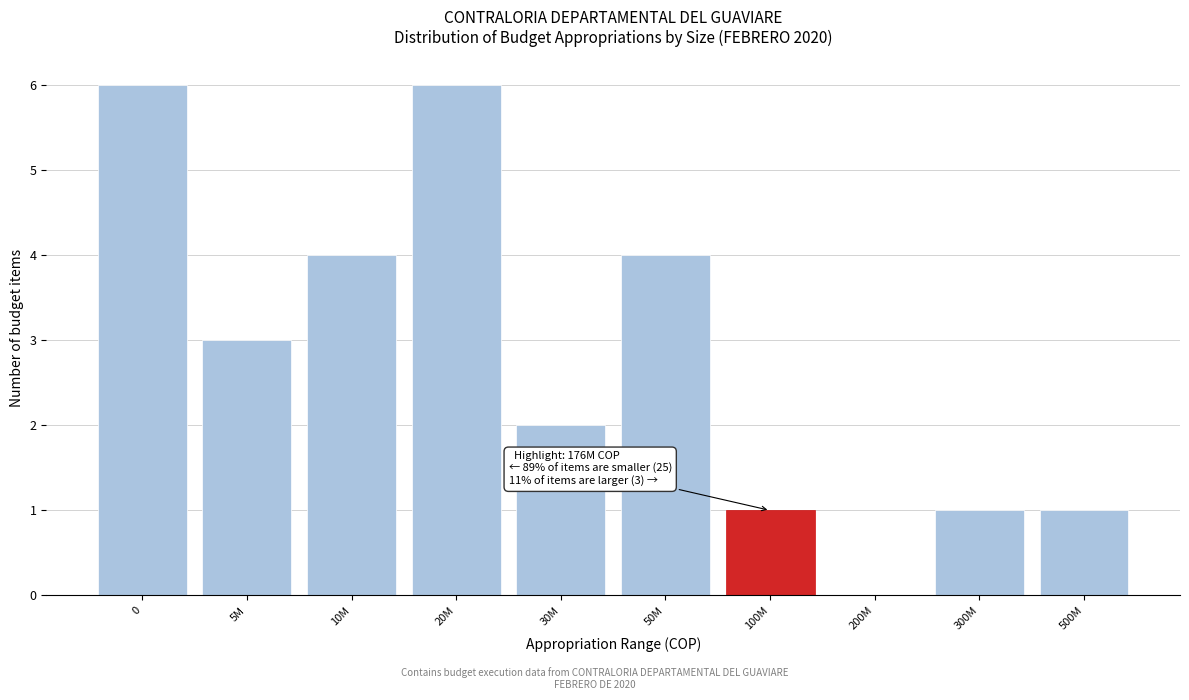

Reading left to right, what are all the values shown in this chart?

0=6	5M=3	10M=4	20M=6	30M=2	50M=4	100M=1	200M=0	300M=1	500M=1